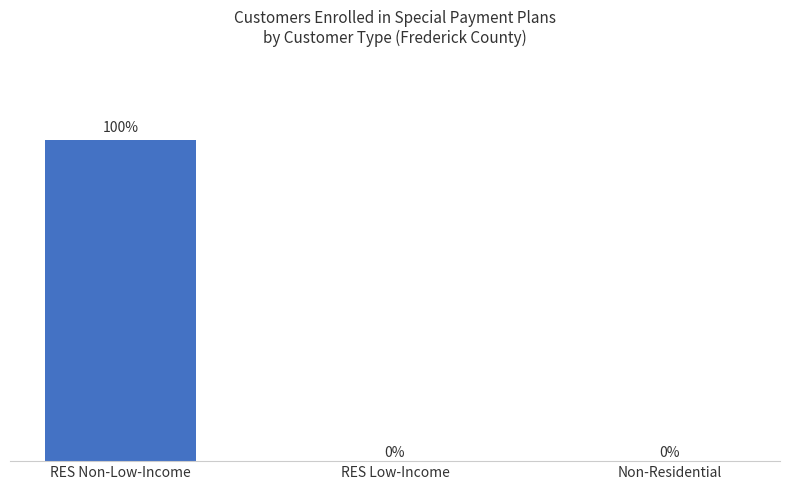

Which has a higher value, RES Low-Income or RES Non-Low-Income?

RES Non-Low-Income